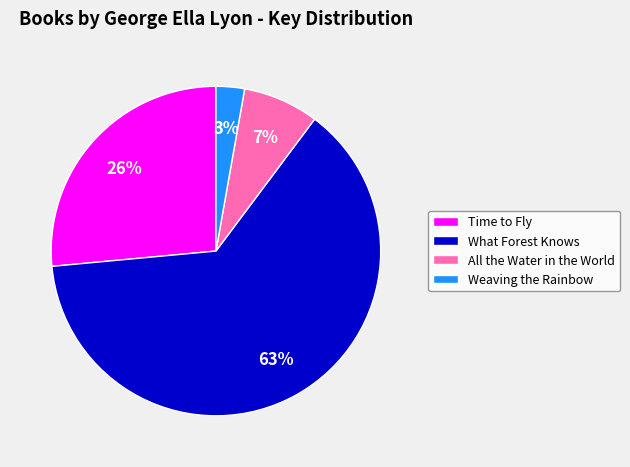

Combined, do All the Water in the World and What Forest Knows account for over 50%?

Yes